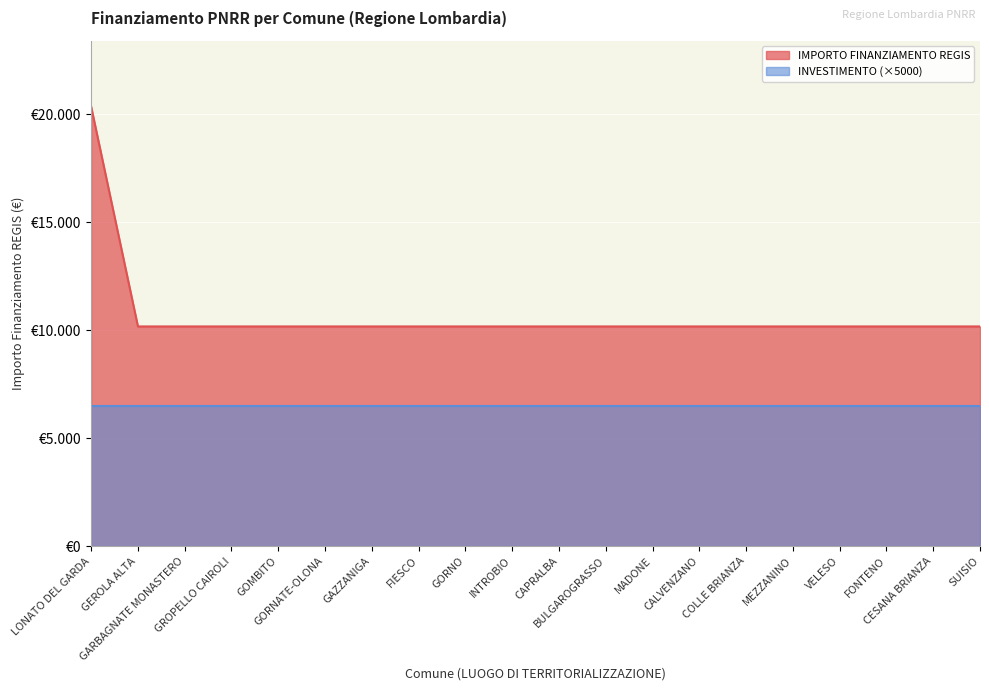

True or false: there are more than 0 points higher than both neighbors.

False